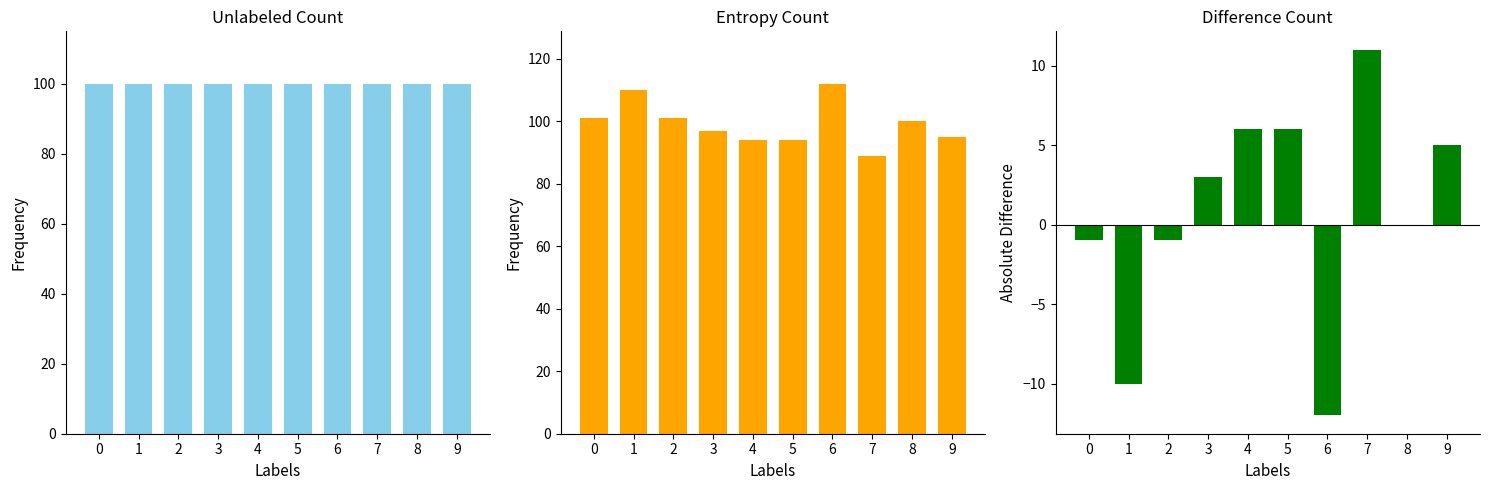

What are all the series names shown in the legend?

Unlabeled Count, Entropy Count, Difference Count